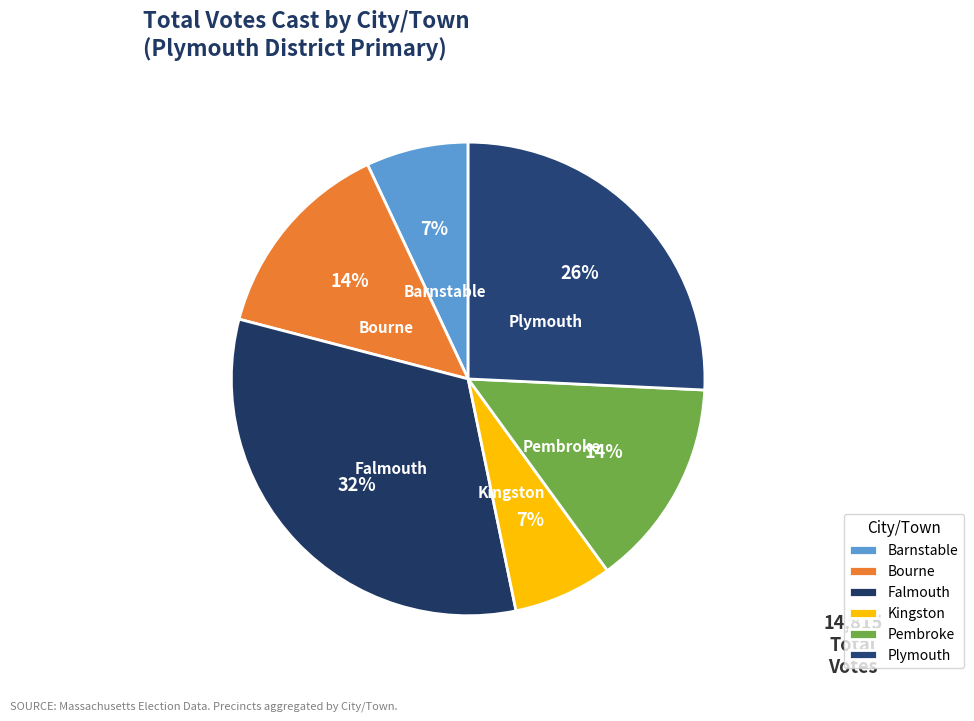

Which slice is the largest?

Falmouth